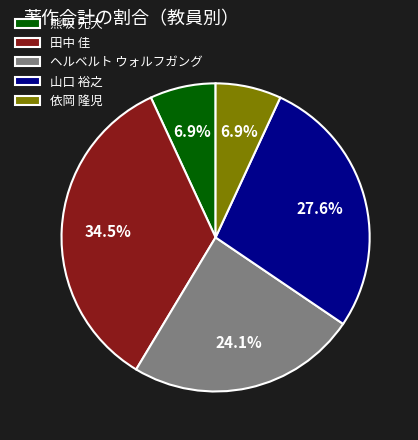

What percentage is the 山口 裕之 slice, to the nearest percent?

28%